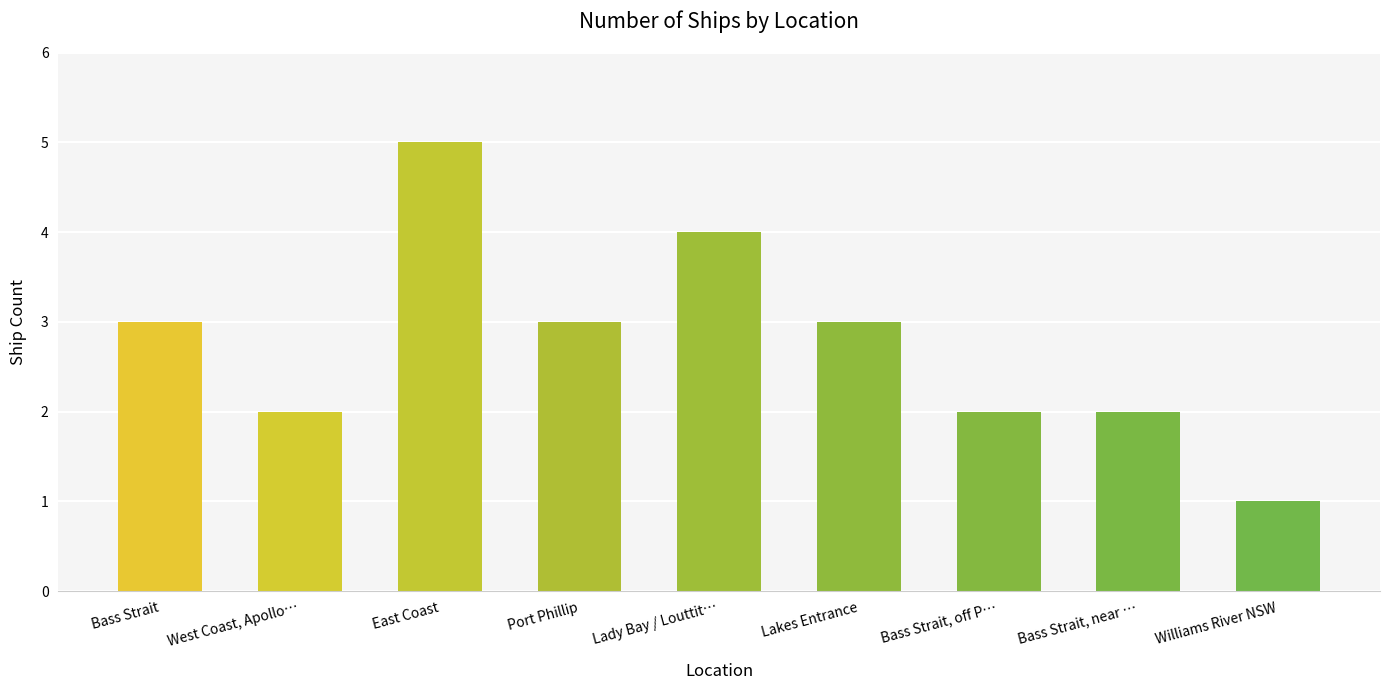

Between Bass Strait, off P… and Port Phillip, which is larger?

Port Phillip